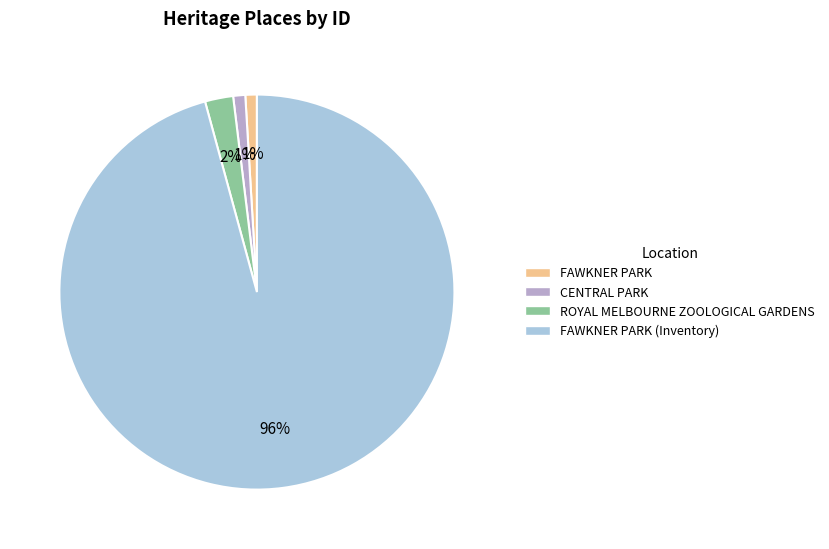

To the nearest percent, what is the difference between the largest and smallest slice percentages?

95%